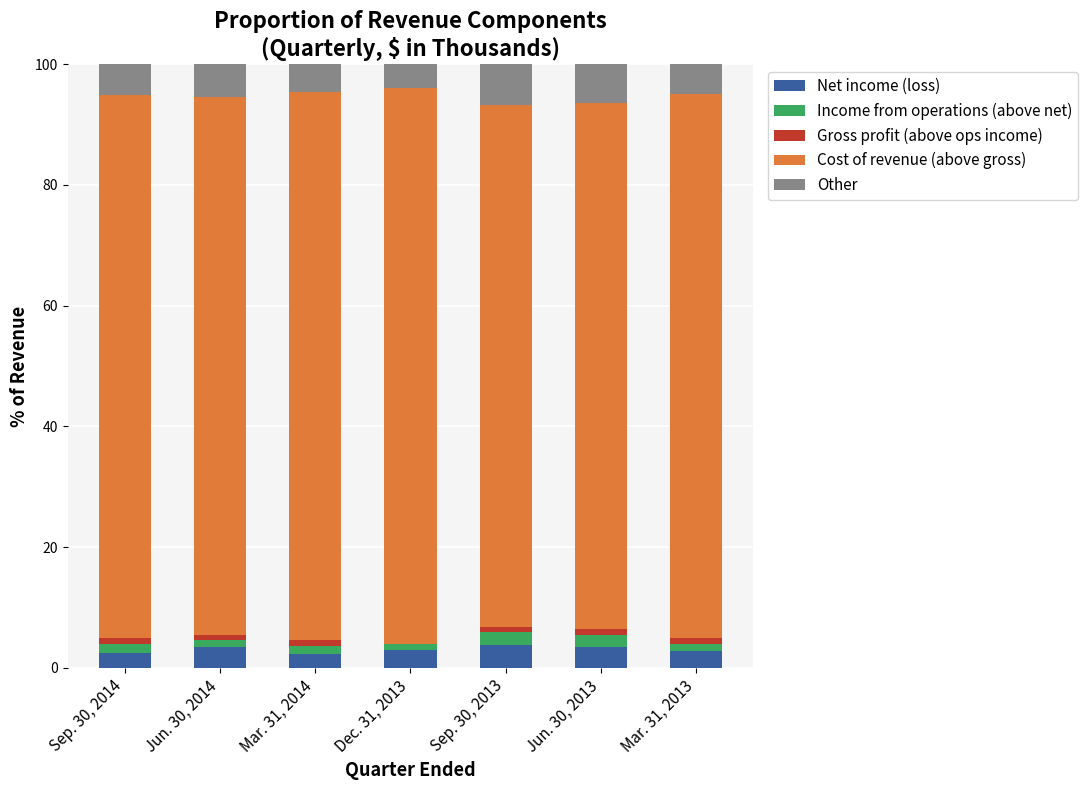

At which category does the chart reach its minimum across all series?

Dec. 31, 2013